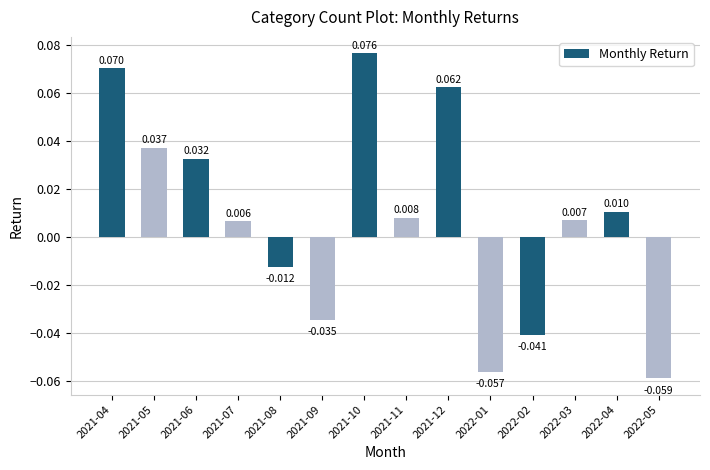

How many bars are there in total?

14